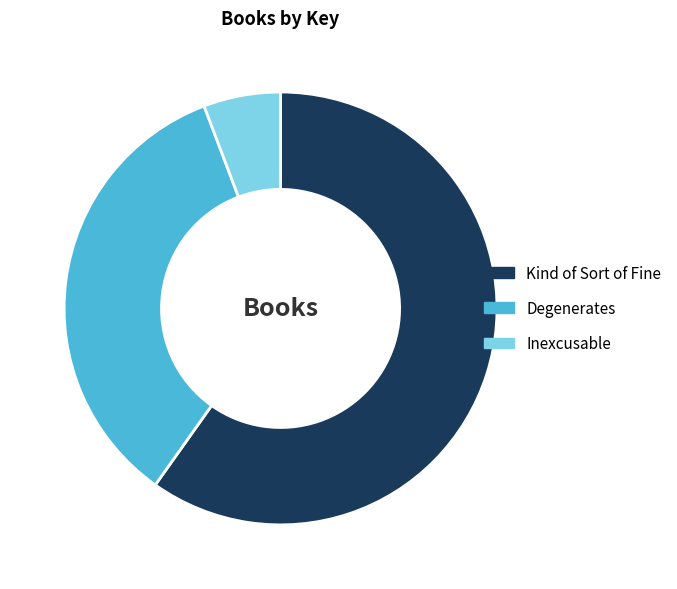

Which category accounts for the majority?

Kind of Sort of Fine